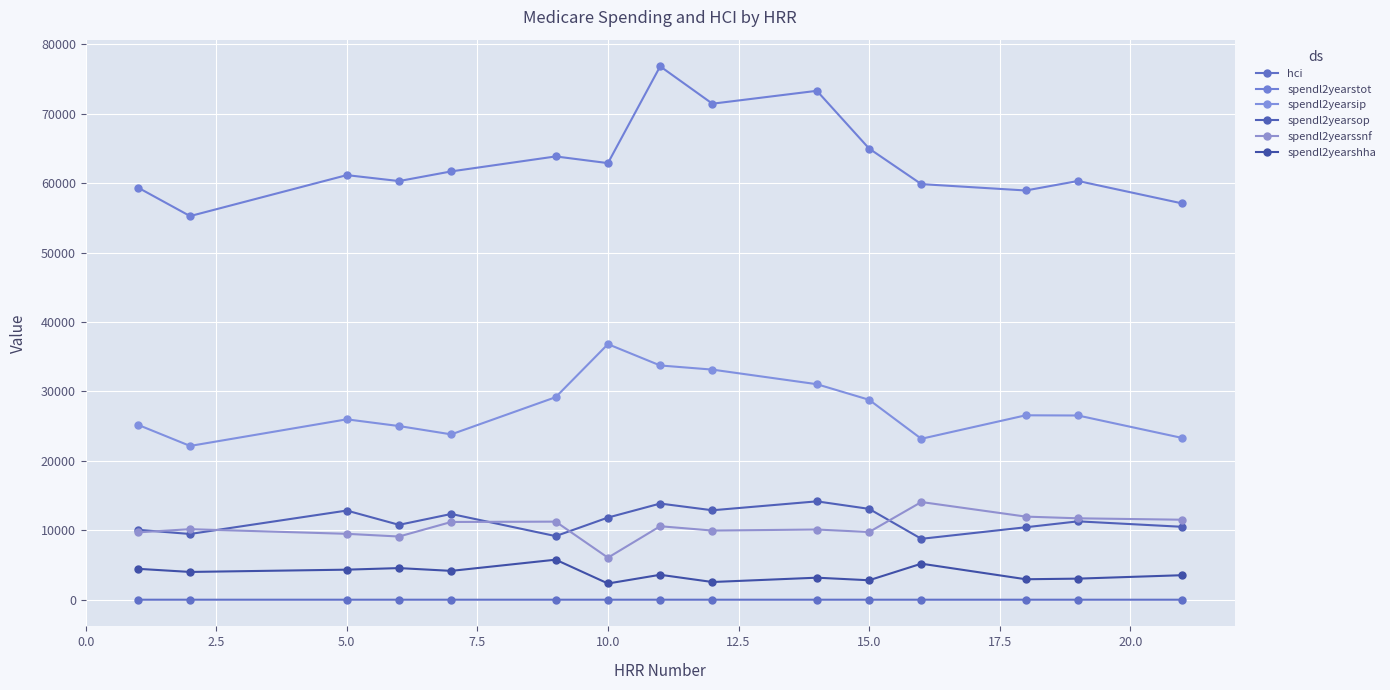

How many lines are shown in the chart?

6